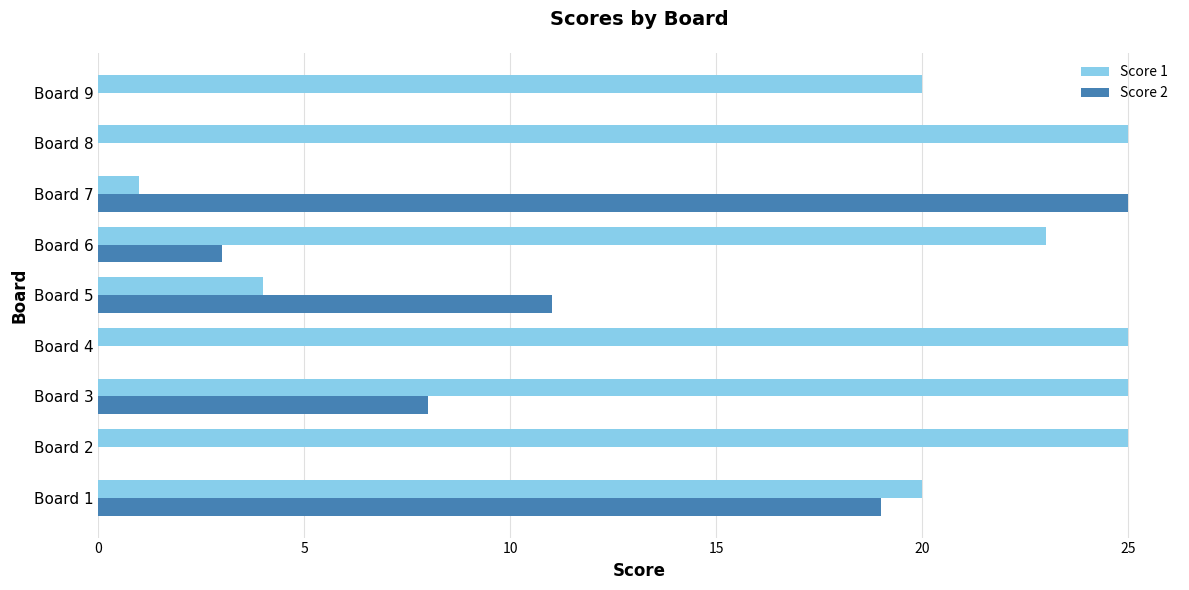

What is the maximum value shown in the chart?

25